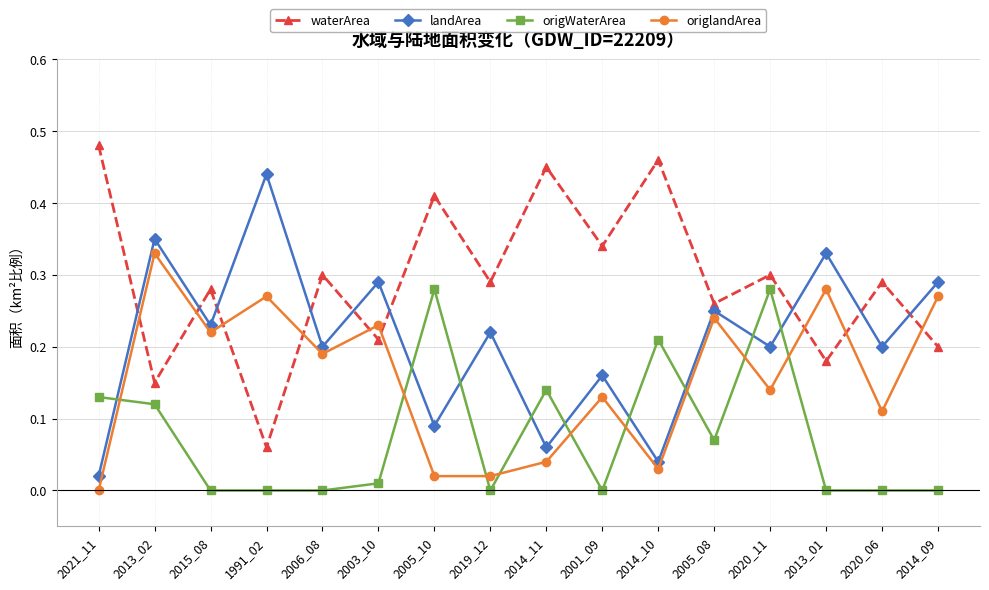

How many interior local peaks does the waterArea series have?

7